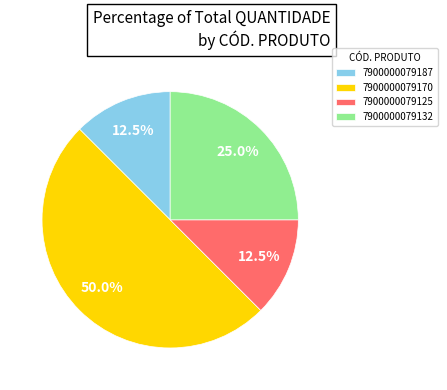

What portion of the pie excludes 7900000079125?

87.5%